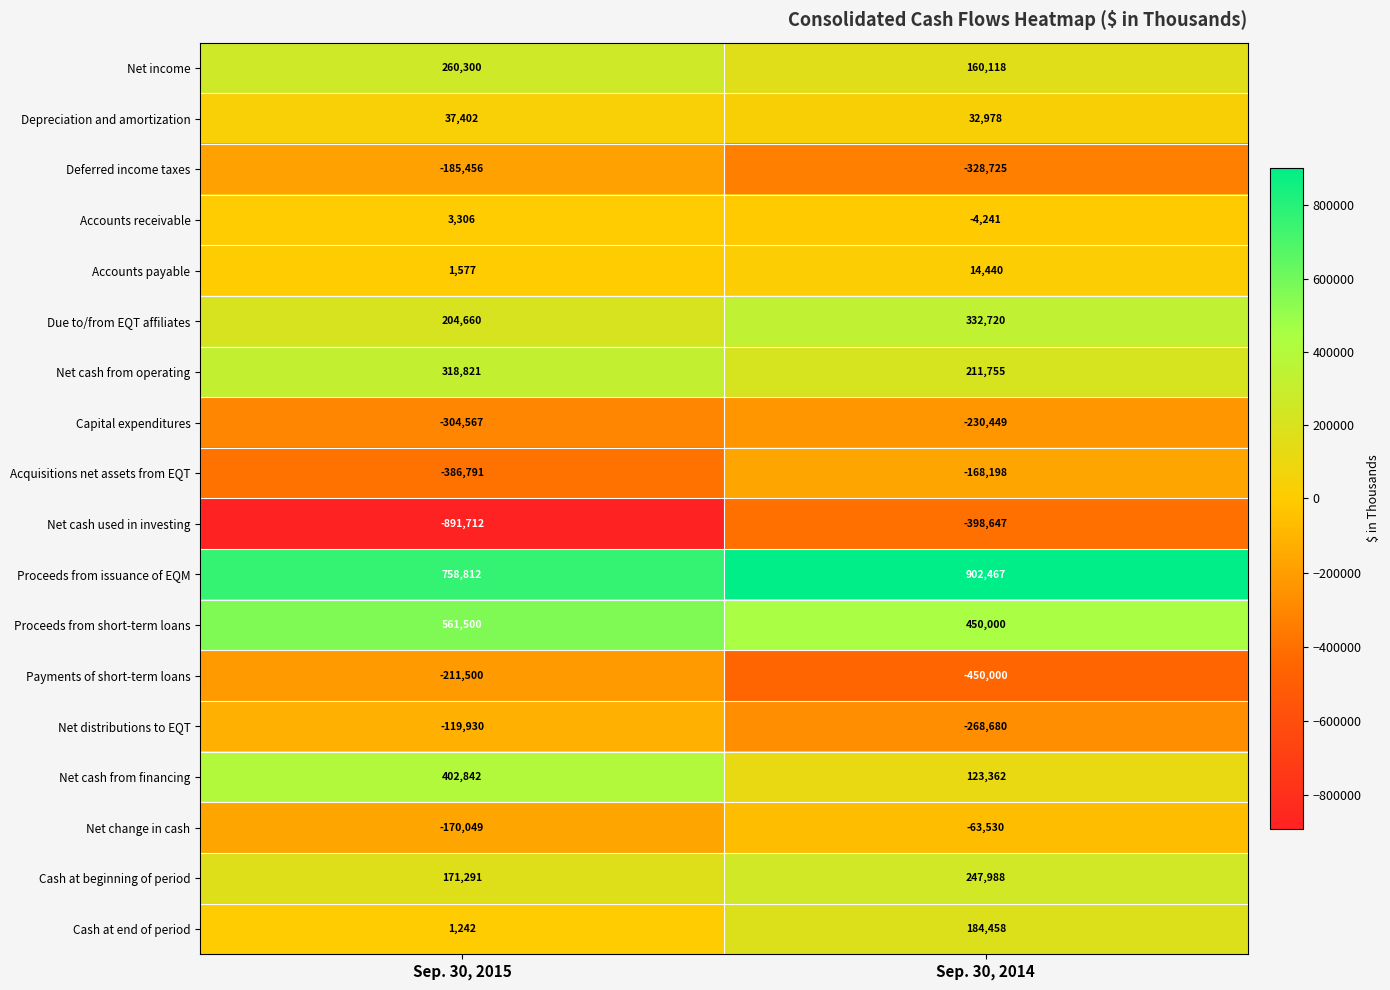

Where is Accounts receivable nearest to the value -467?

Sep. 30, 2015